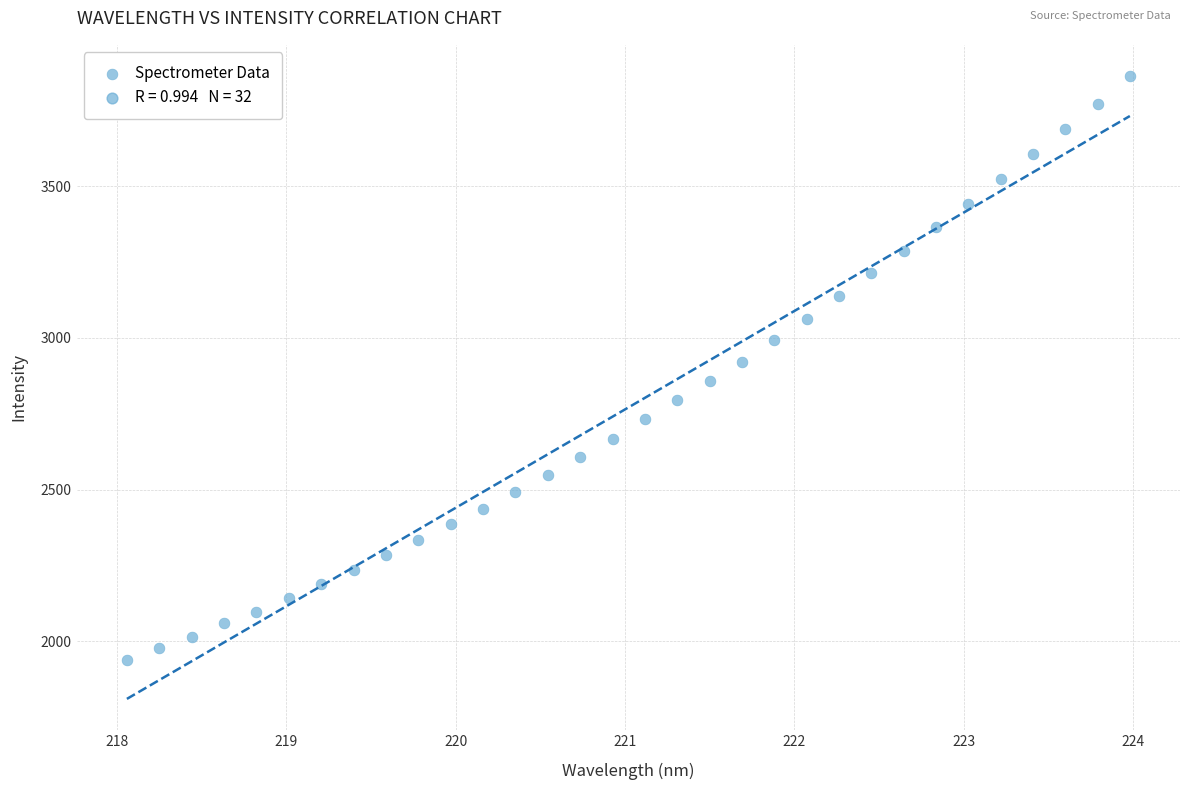

What is the range of Y values (max minus min)?

1926.0